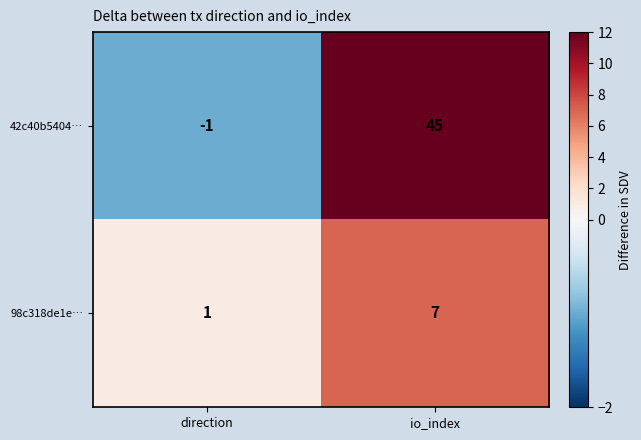

What is the spread (max minus min) of values at direction?

2